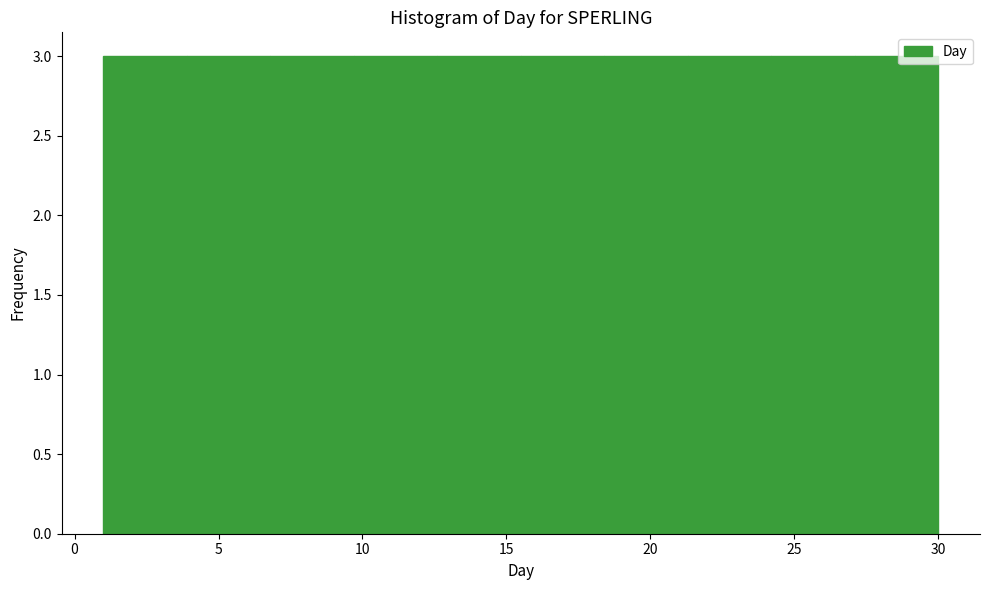

How tall is the bar that spans 9.7 to 12.6 on the x-axis? Neither the bar edges nor the heights are printed on the chart, so give them approximately, as read against the axes.

3